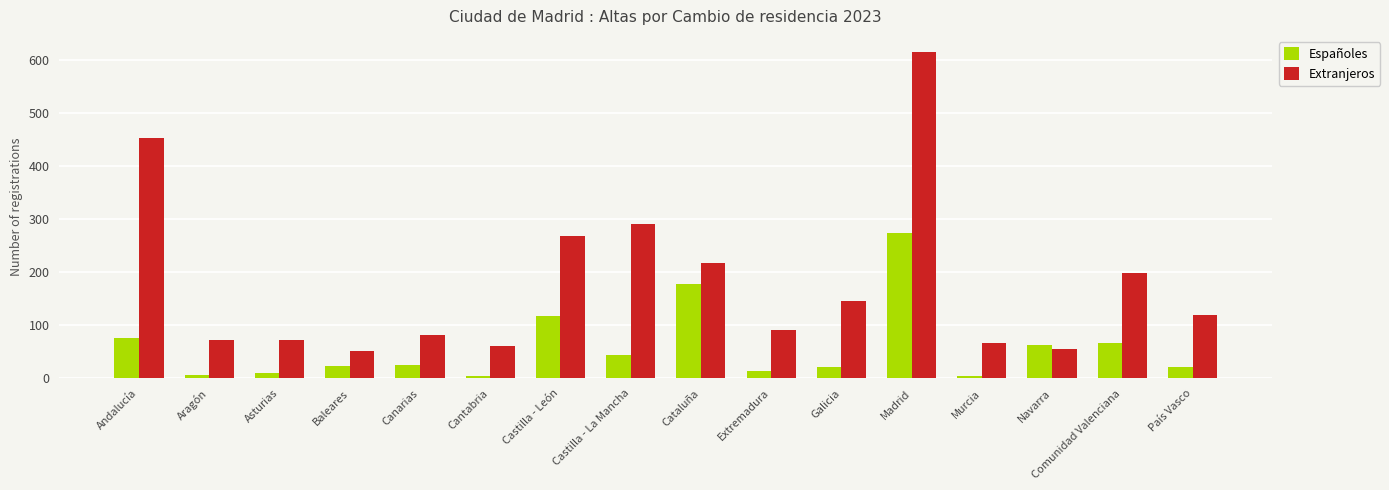

What is the maximum value shown in the chart?

614